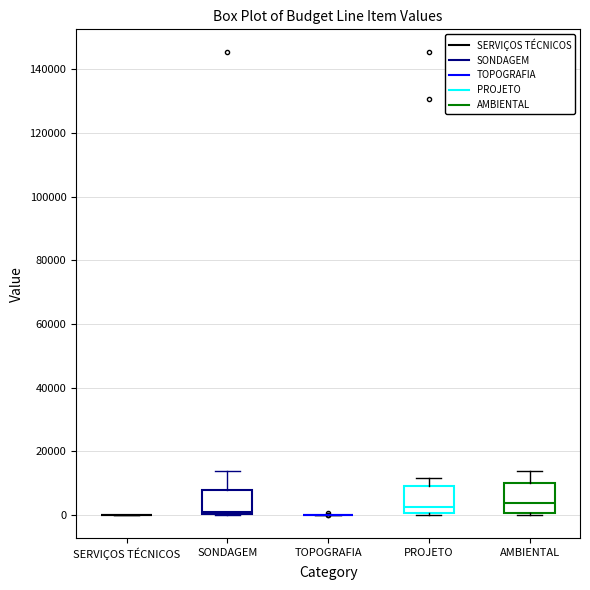

Reading left to right, transcribe this box plot: for each box, give where its median line is, the range the box spans, and where its two whiskers end, as read against the y-axis. The values are not printed on the chart, so give them approximately, as read against the axis.

SERVIÇOS TÉCNICOS: box collapsed to a line at 0, whiskers 0 to 0
SONDAGEM: median 0 (just above the box's lower edge), box 0 to 8000, whiskers 0 to 14000
TOPOGRAFIA: box collapsed to a line at 0, whiskers 0 to 0
PROJETO: median 2000, box 0 to 10000, whiskers 0 to 12000
AMBIENTAL: median 4000, box 0 to 10000, whiskers 0 (just below the box's lower edge) to 14000